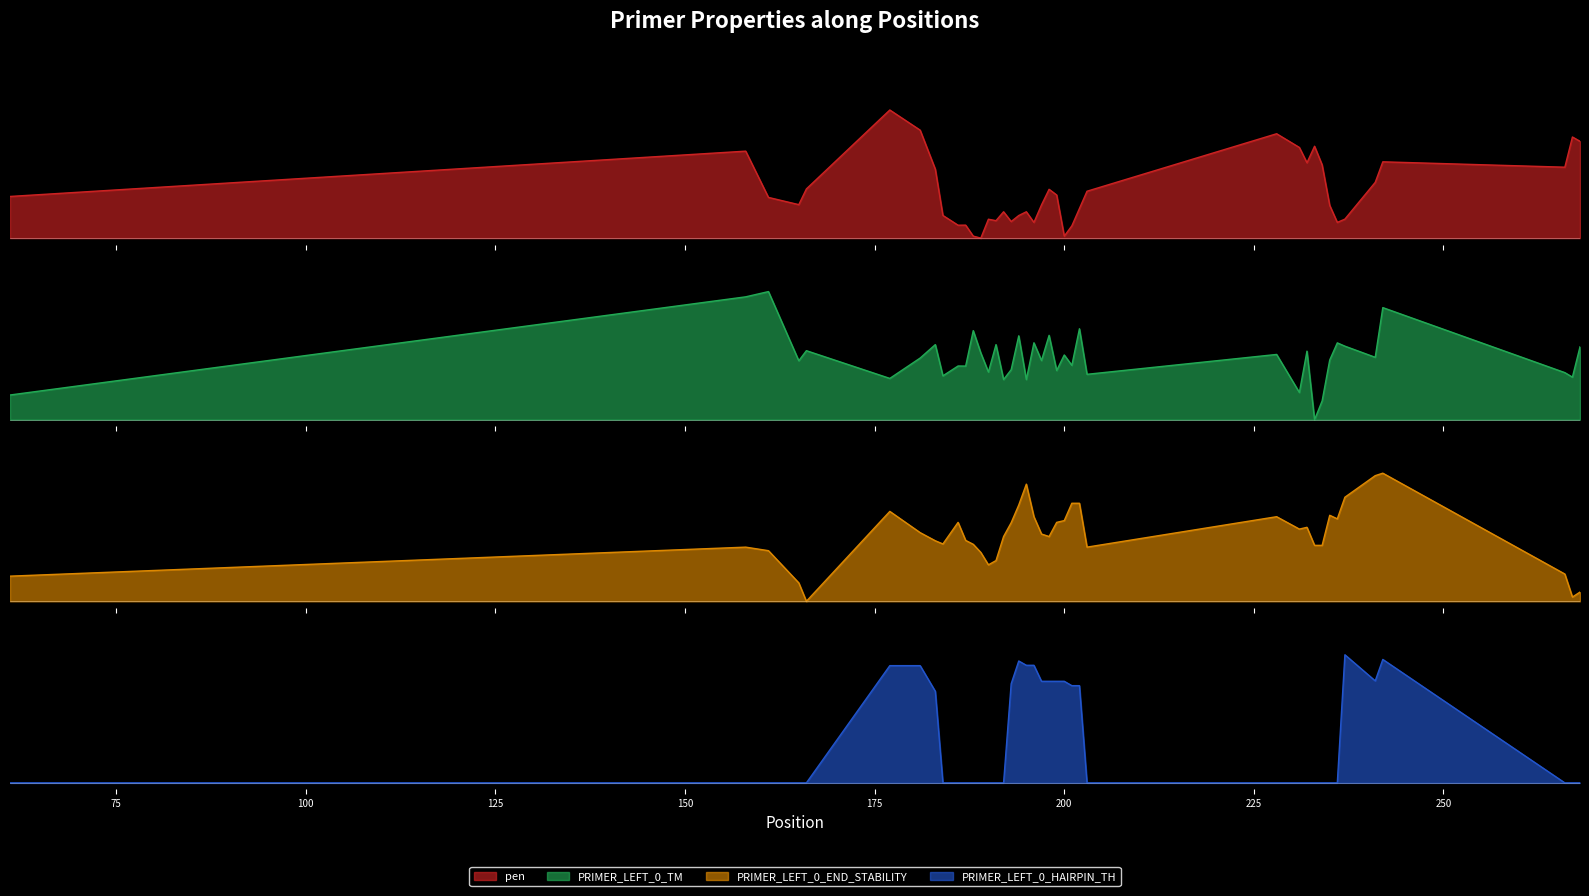

What is the maximum value for PRIMER_LEFT_0_TM?

1.0